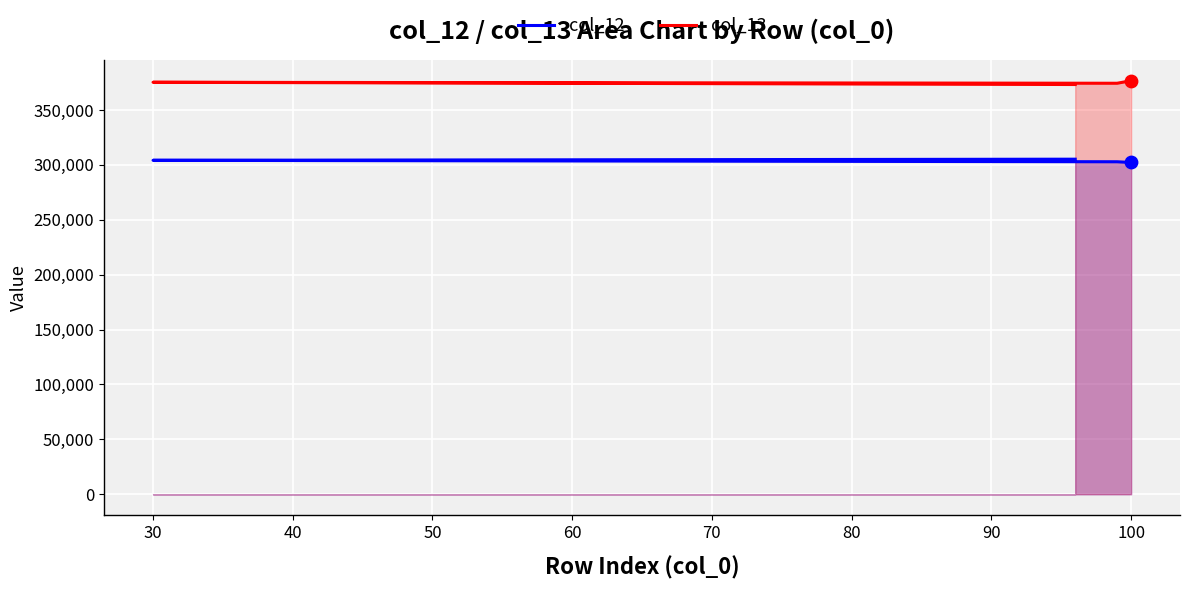

Which series has the largest total across all categories?

col_13